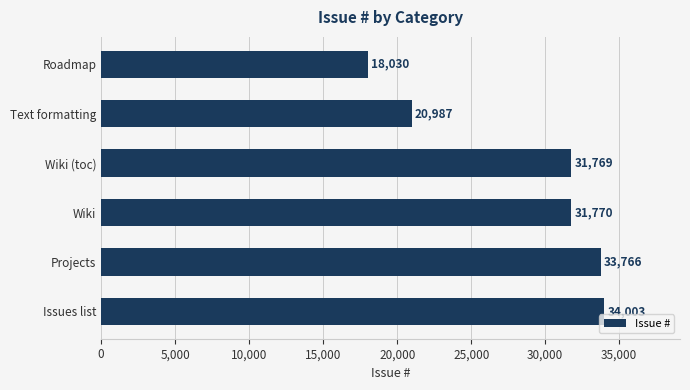

The value at Text formatting is 7664. True or false?

False